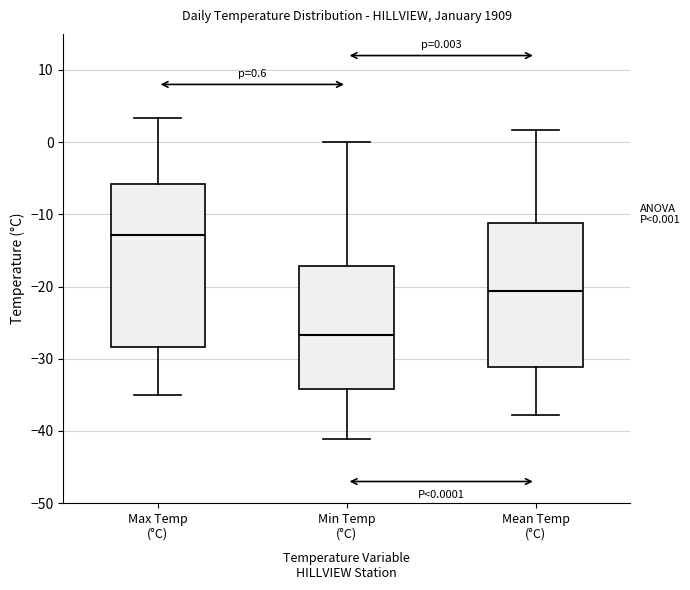

Which box is the tallest, from its lower edge to its upper edge?

Max Temp (°C)